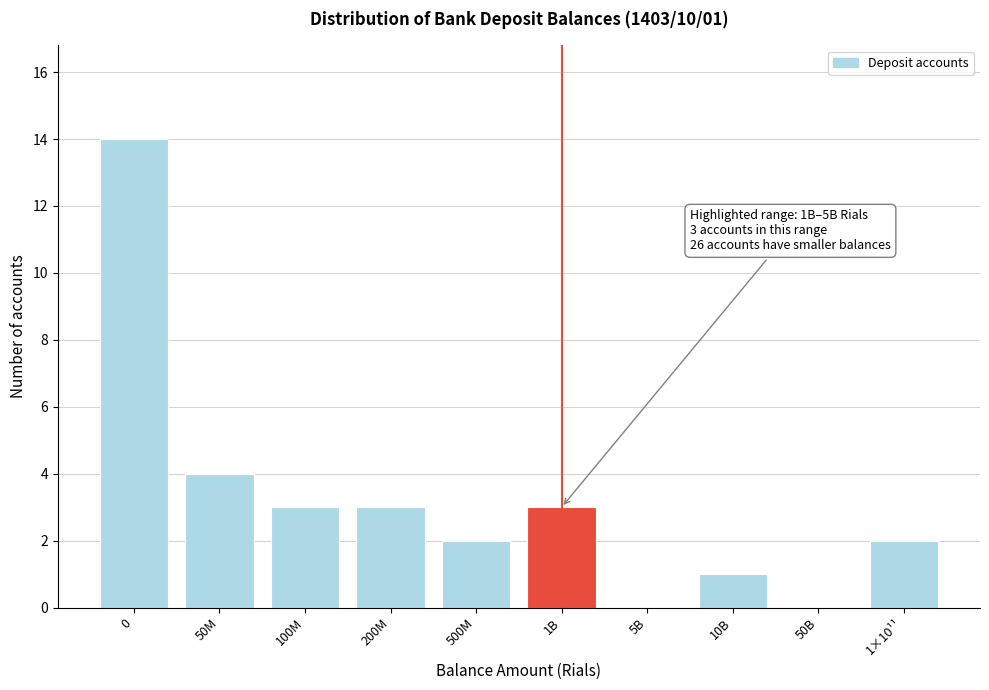

Reading left to right, extract all data points from this chart.

0=14	50M=4	100M=3	200M=3	500M=2	1B=3	5B=0	10B=1	50B=0	1×10¹¹=2